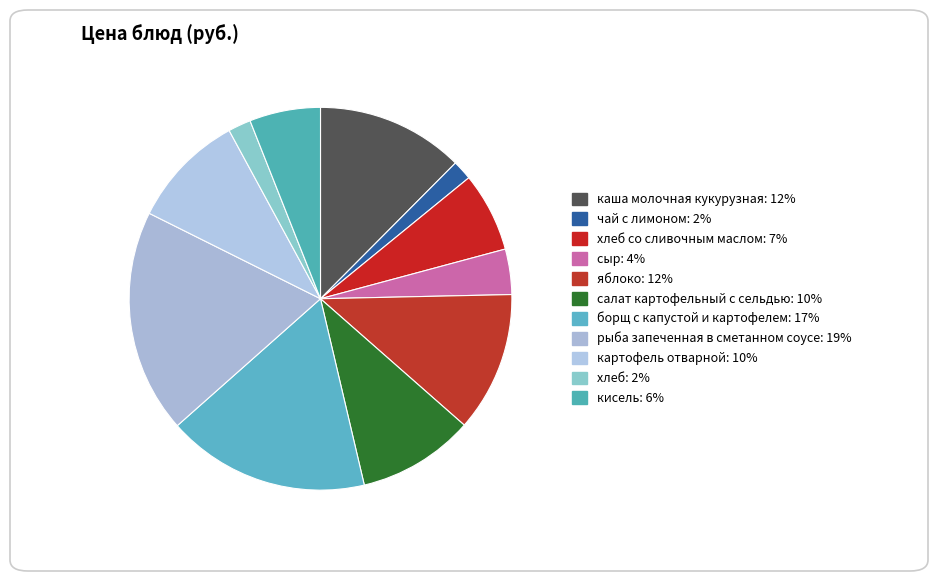

How many slices are in this pie chart?

11